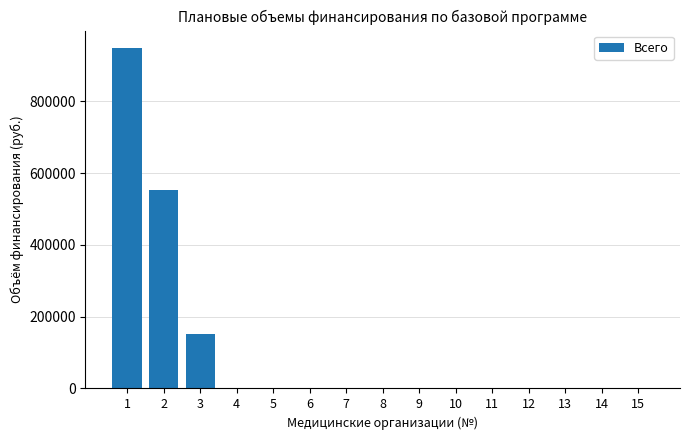

What is the sum of all values?

1654615